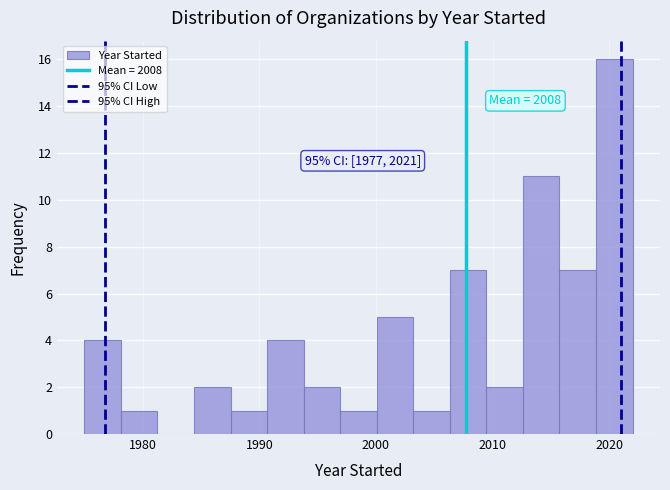

Around what value on the x-axis is the tallest bar? Give the approximate position of its centre, as read against the axis.

2020